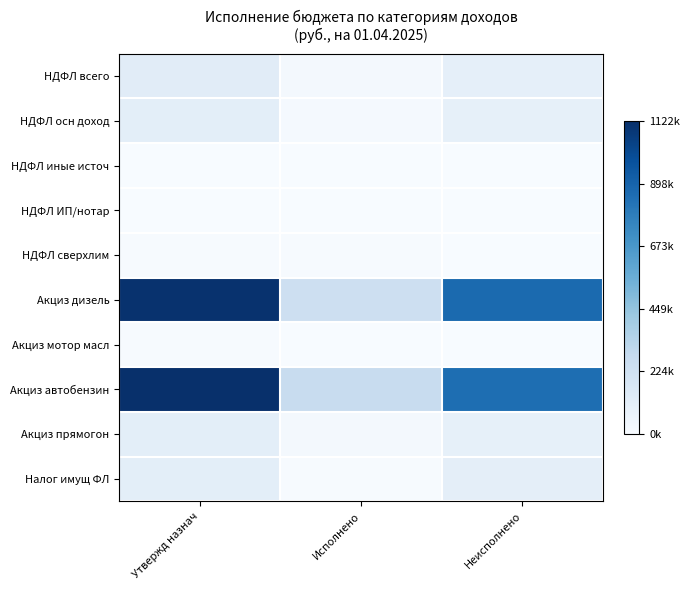

Which has a higher value, Исполнено or Неисполнено?

Неисполнено